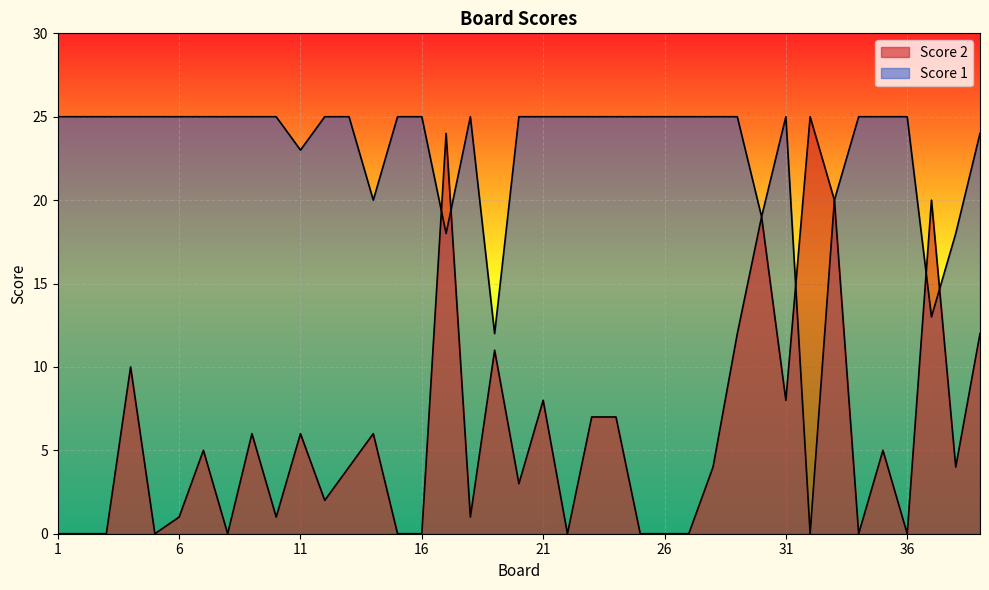

At which label does Score 2 reach its peak?

32